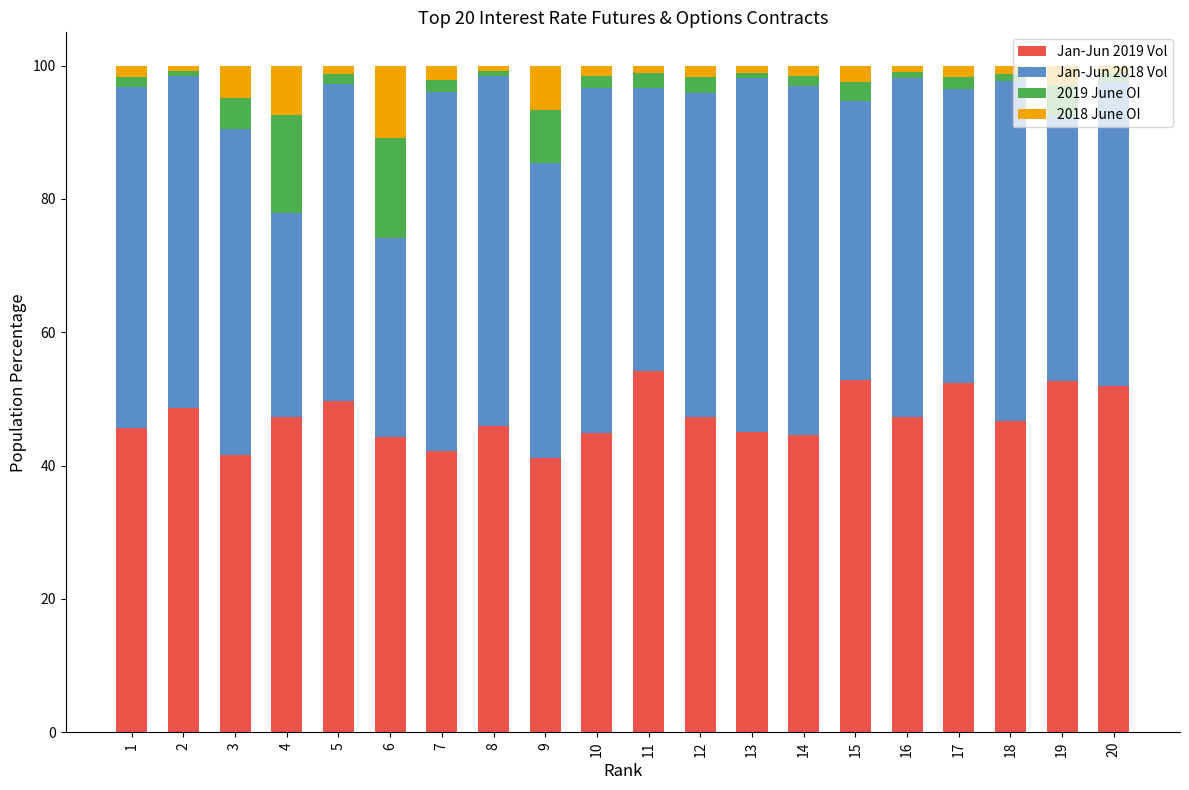

True or false: Jan-Jun 2019 Vol has a value of 72.1 at 11.

False